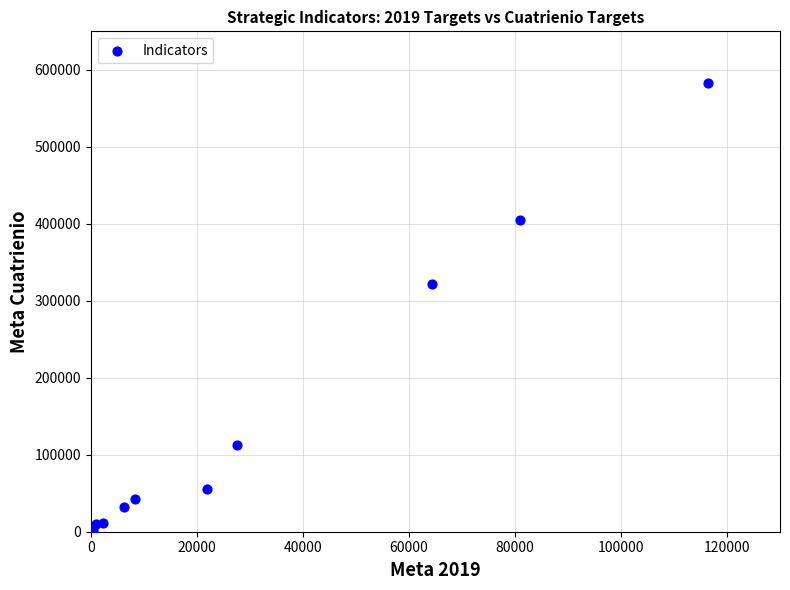

What Y value in the scatter plot is closest to 291145?

322155